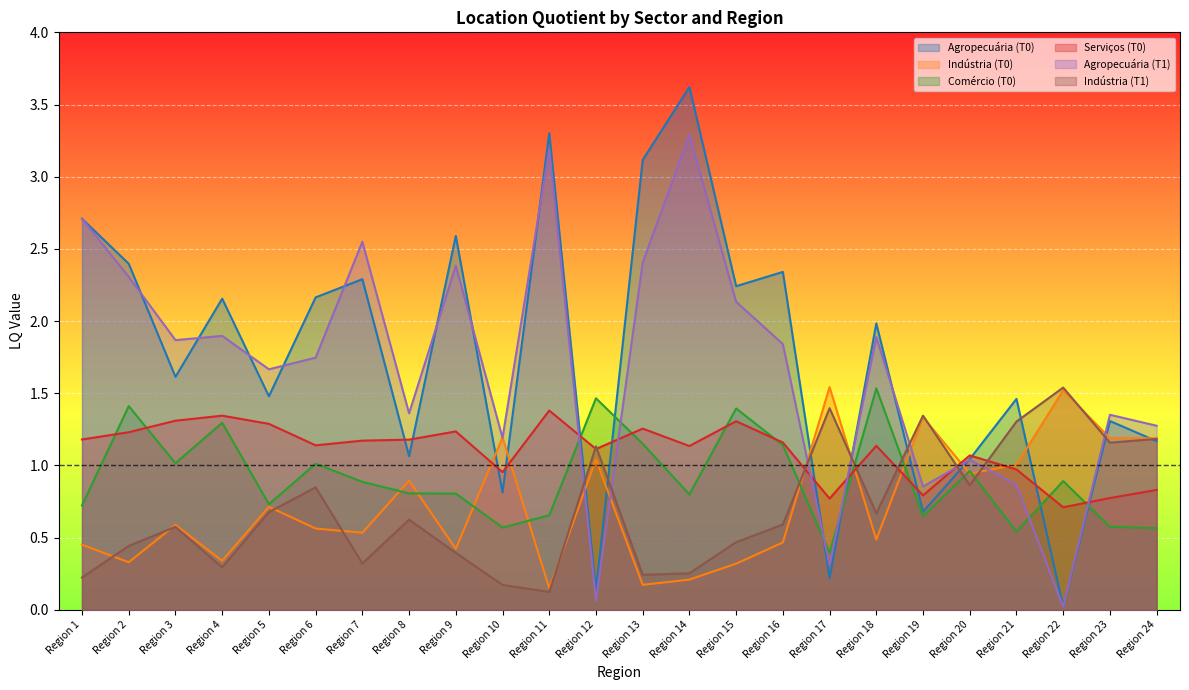

Reading right to left, list all the values displayed in this chart.

Agropecuária (T0): 1.2	1.3	0.0	1.5	1.0	0.7	2.0	0.2	2.3	2.2	3.6	3.1	0.1	3.3	0.8	2.6	1.1	2.3	2.2	1.5	2.2	1.6	2.4	2.7
Indústria (T0): 1.2	1.2	1.5	1.0	0.9	1.3	0.5	1.5	0.5	0.3	0.2	0.2	1.0	0.1	1.2	0.4	0.9	0.5	0.6	0.7	0.3	0.6	0.3	0.5
Comércio (T0): 0.6	0.6	0.9	0.5	1.0	0.6	1.5	0.4	1.1	1.4	0.8	1.2	1.5	0.7	0.6	0.8	0.8	0.9	1.0	0.7	1.3	1.0	1.4	0.7
Serviços (T0): 0.8	0.8	0.7	1.0	1.1	0.8	1.1	0.8	1.2	1.3	1.1	1.3	1.1	1.4	1.0	1.2	1.2	1.2	1.1	1.3	1.3	1.3	1.2	1.2
Agropecuária (T1): 1.3	1.4	0.0	0.9	1.0	0.9	1.9	0.3	1.8	2.1	3.3	2.4	0.1	3.2	1.2	2.4	1.4	2.5	1.7	1.7	1.9	1.9	2.3	2.7
Indústria (T1): 1.2	1.2	1.5	1.3	0.9	1.3	0.7	1.4	0.6	0.5	0.3	0.2	1.1	0.1	0.2	0.4	0.6	0.3	0.8	0.7	0.3	0.6	0.4	0.2